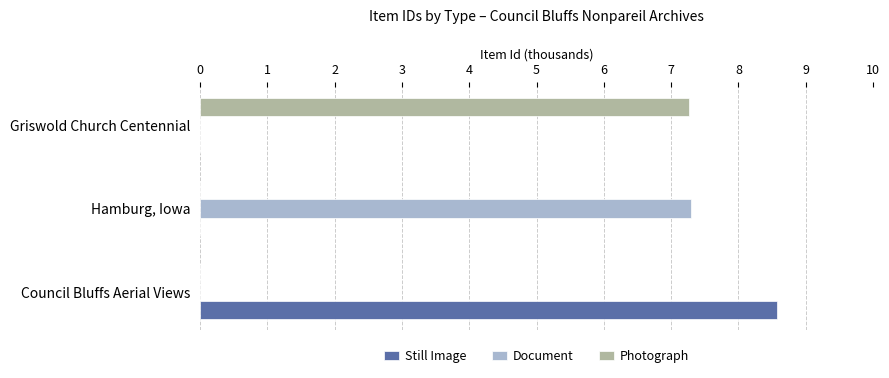

Is it true that Photograph equals 3.8 at Griswold Church Centennial?

False